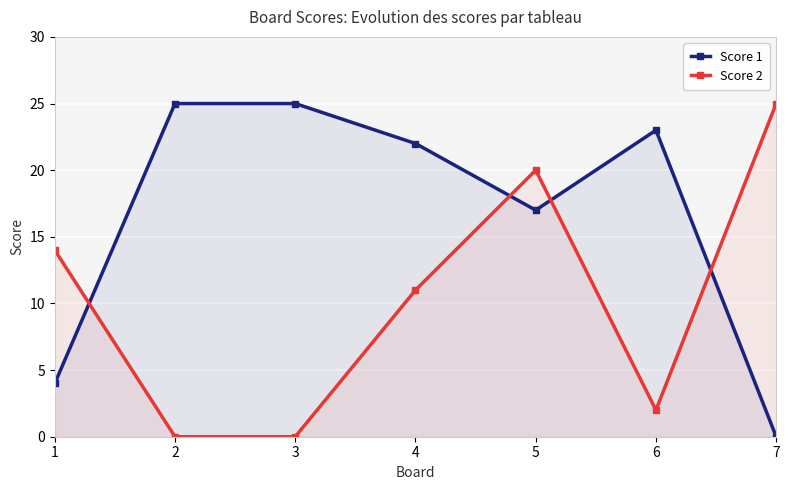

What is the value of the Score 2 point at the 4th from the left?

11